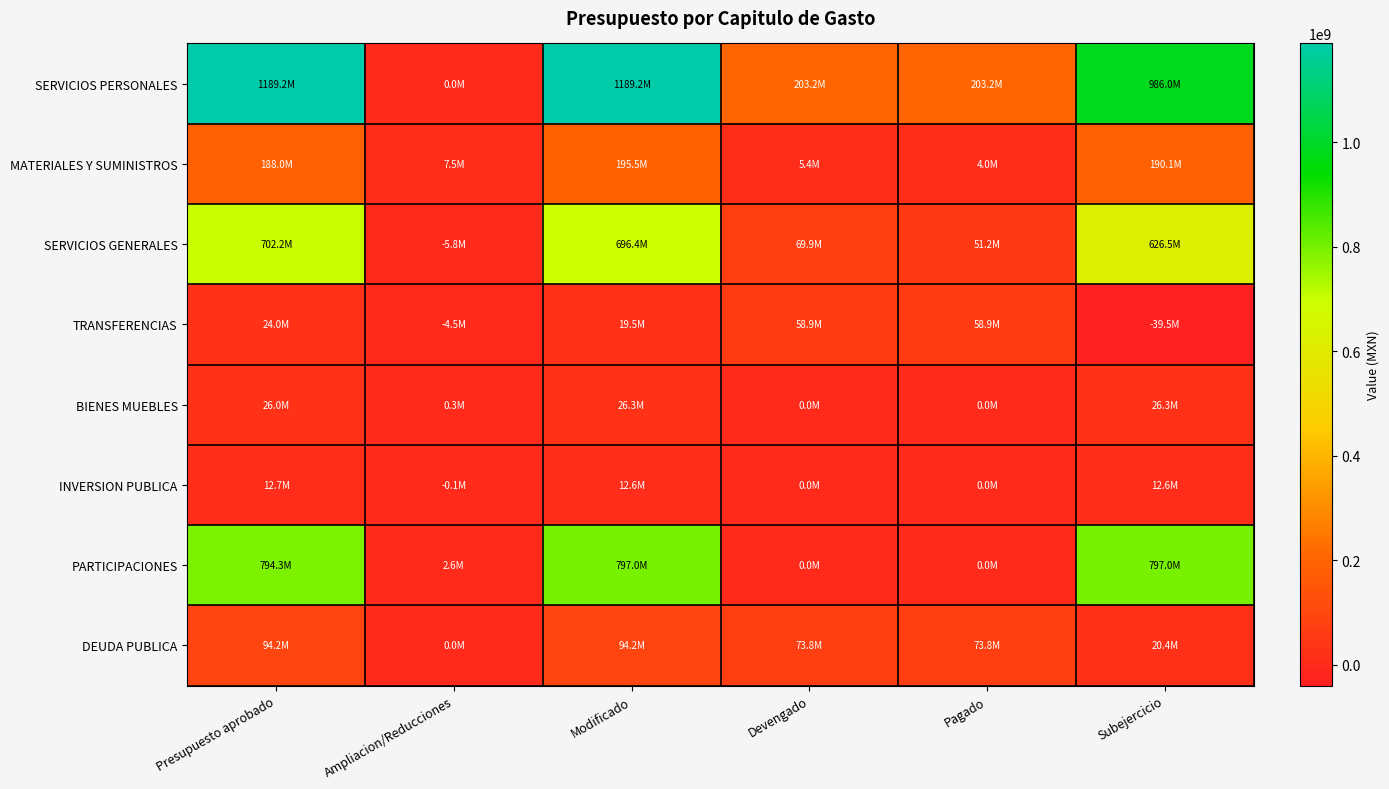

Count the number of data series in this chart.

8